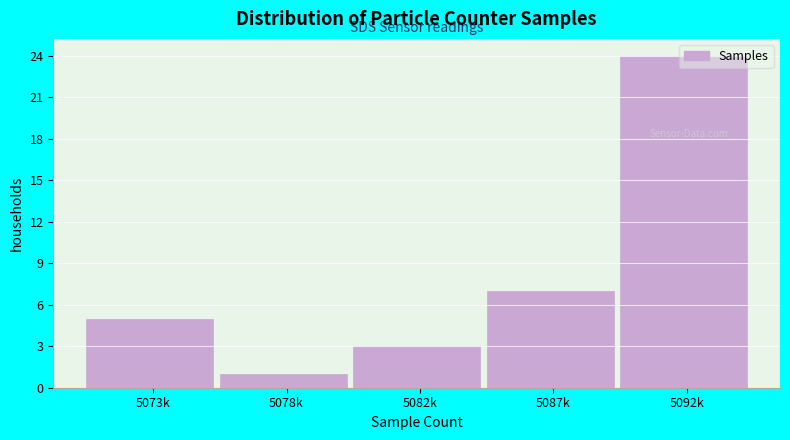

Rank the categories by value from highest to lowest.

5092k, 5087k, 5073k, 5082k, 5078k